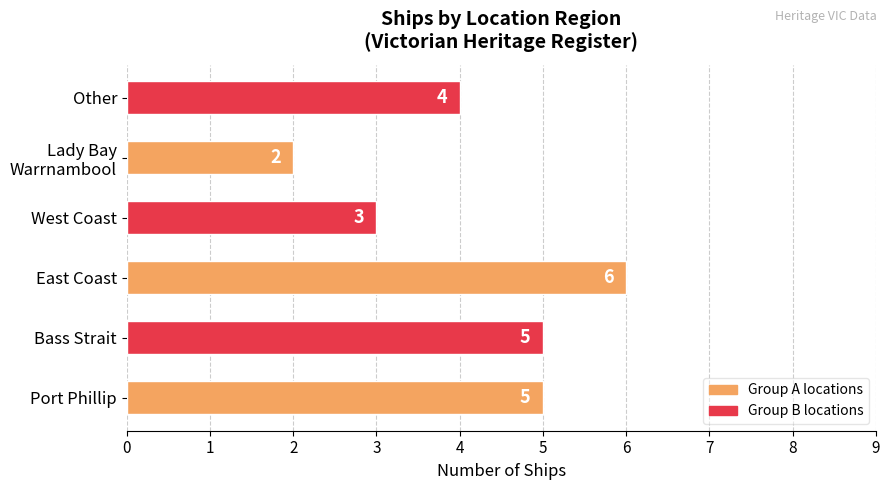

How many categories are shown in the chart?

6